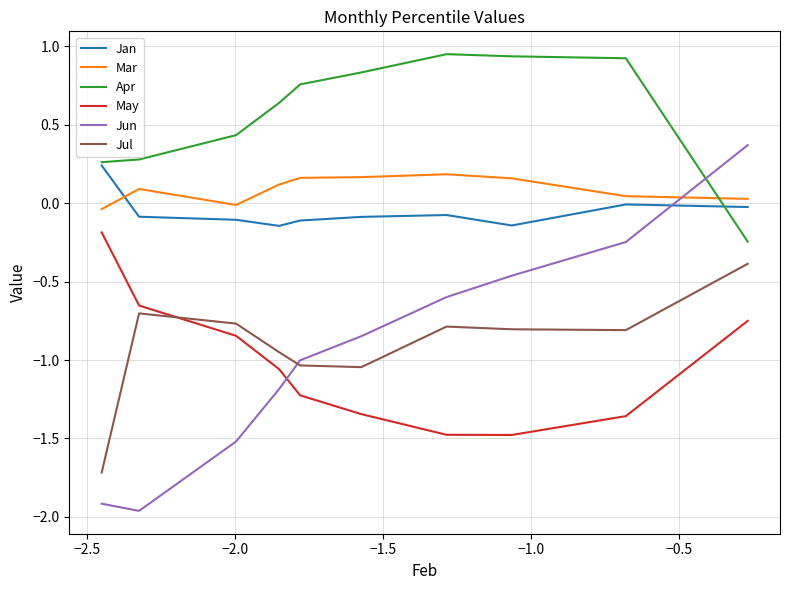

True or false: Jul and Apr cross at least once.

False